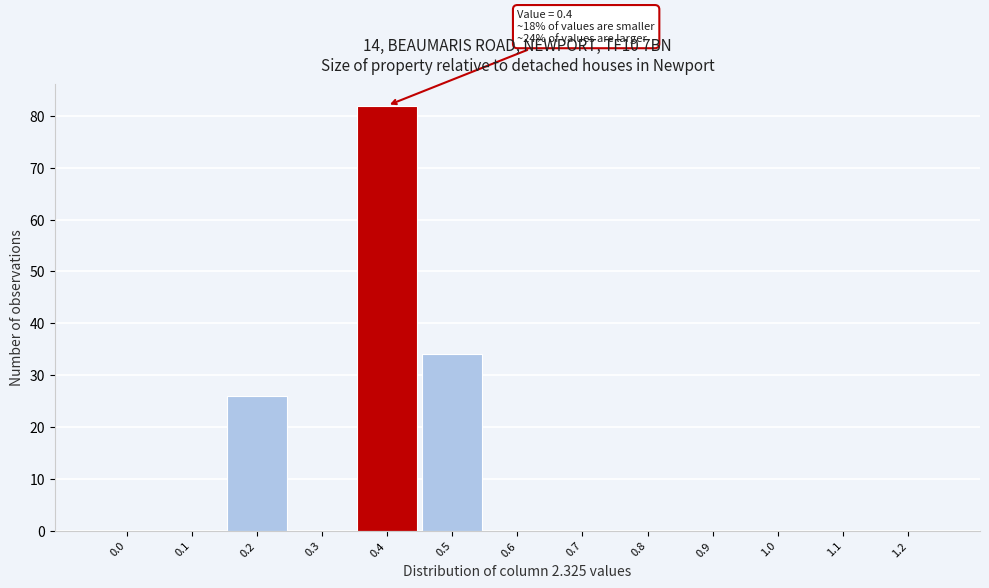

Reading left to right, what are all the values shown in this chart?

0.0=0	0.1=0	0.2=26	0.3=0	0.4=82	0.5=34	0.6=0	0.7=0	0.8=0	0.9=0	1.0=0	1.1=0	1.2=0